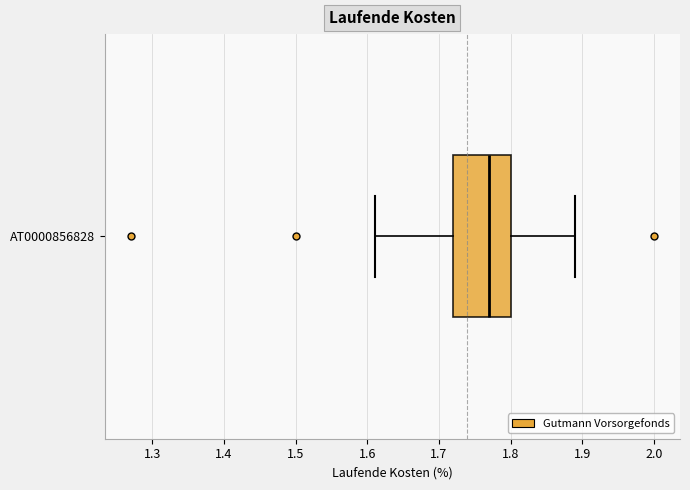

Where does the left whisker of the box for AT0000856828 end on the x-axis? The values are not printed on the chart, so give them approximately, as read against the axis.

1.61